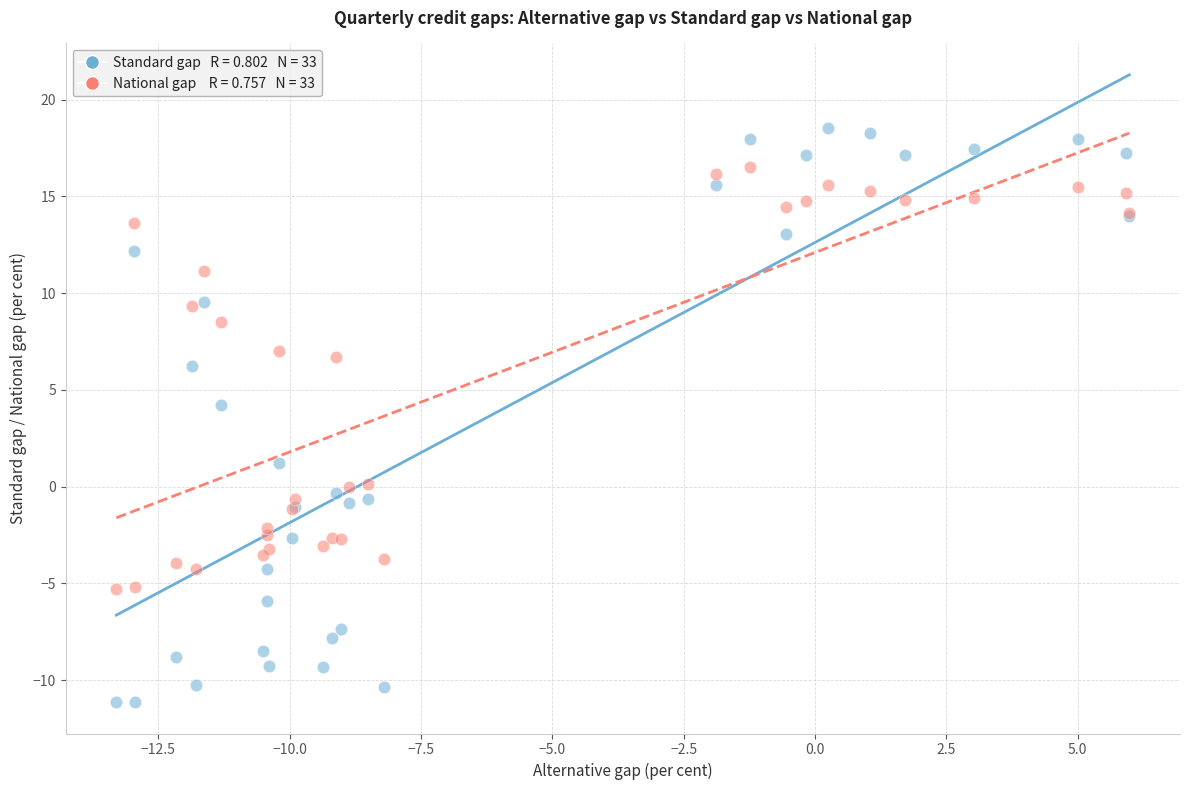

Across all series, what Y value is closest to 3?

4.2